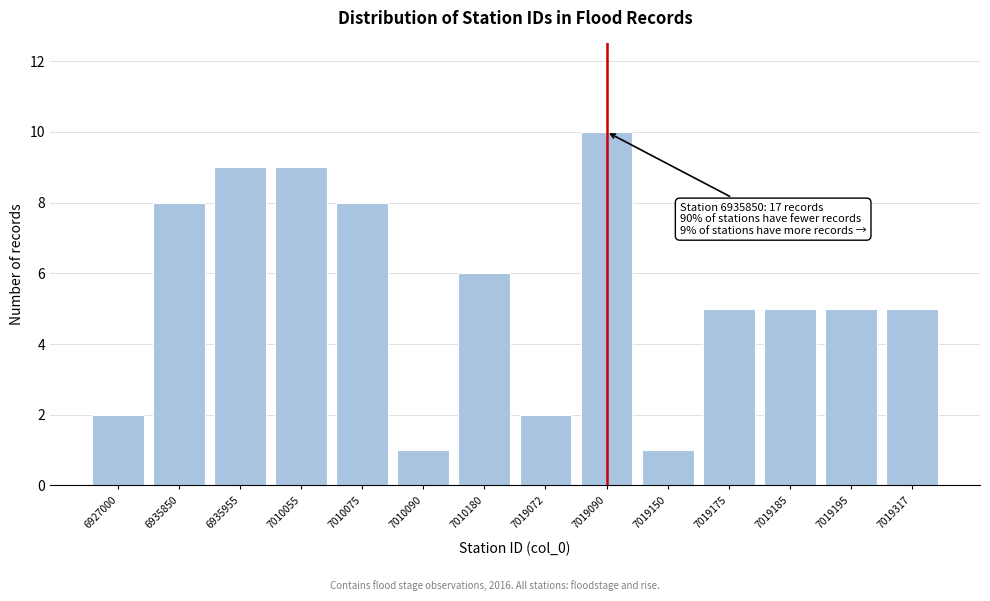

Reading left to right, extract all data points from this chart.

6927000=2	6935850=8	6935955=9	7010055=9	7010075=8	7010090=1	7010180=6	7019072=2	7019090=10	7019150=1	7019175=5	7019185=5	7019195=5	7019317=5